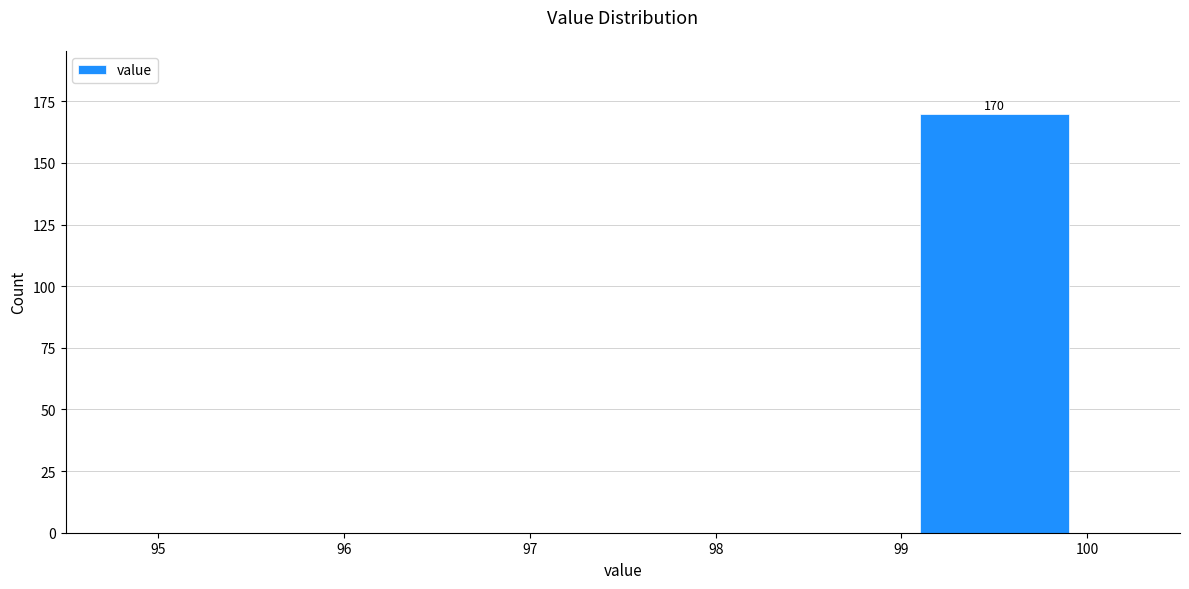

Which range on the x-axis has the tallest bar?

99 to 100